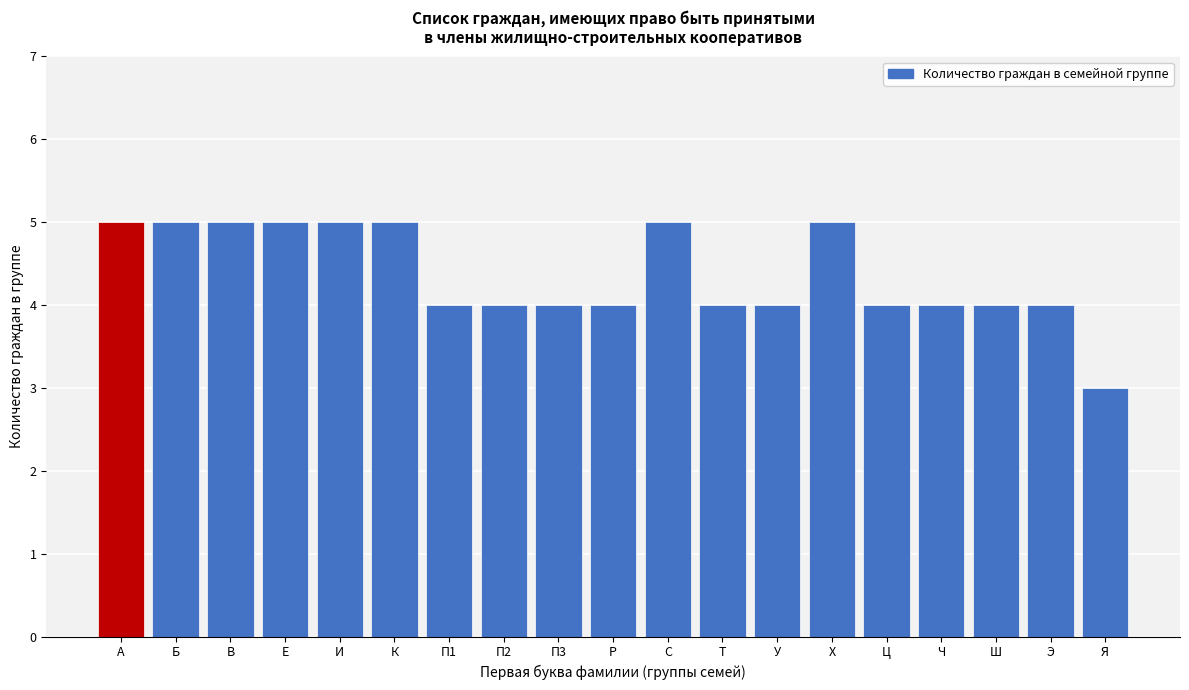

Reading left to right, transcribe all the data shown in this chart.

5	5	5	5	5	5	4	4	4	4	5	4	4	5	4	4	4	4	3